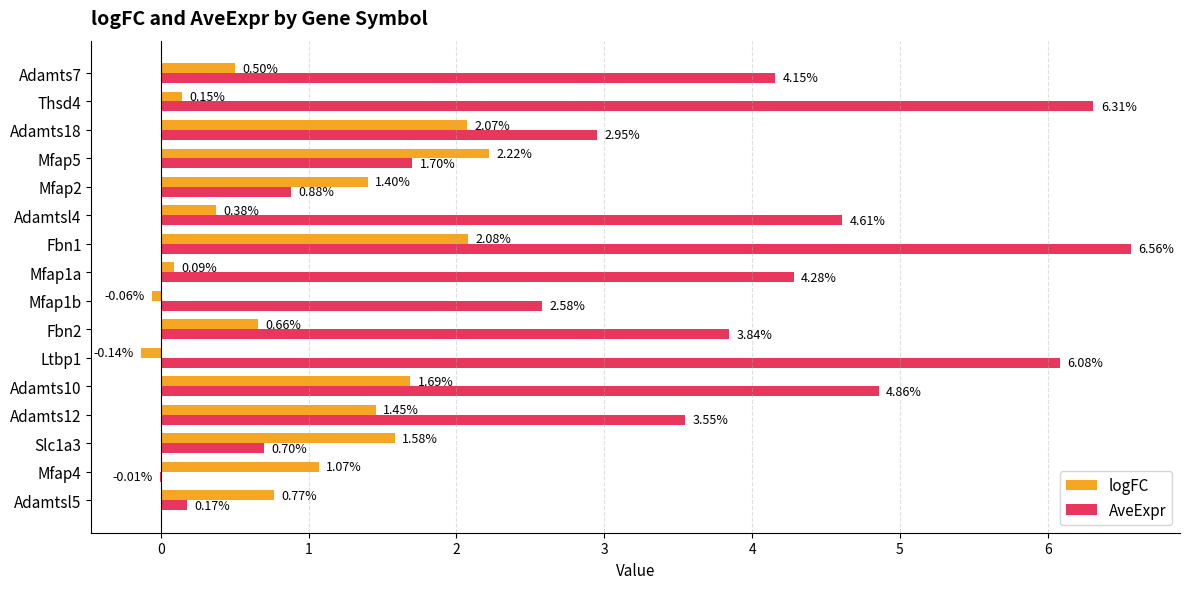

Between Adamts12 and Mfap1b, which series saw the biggest shift?

logFC